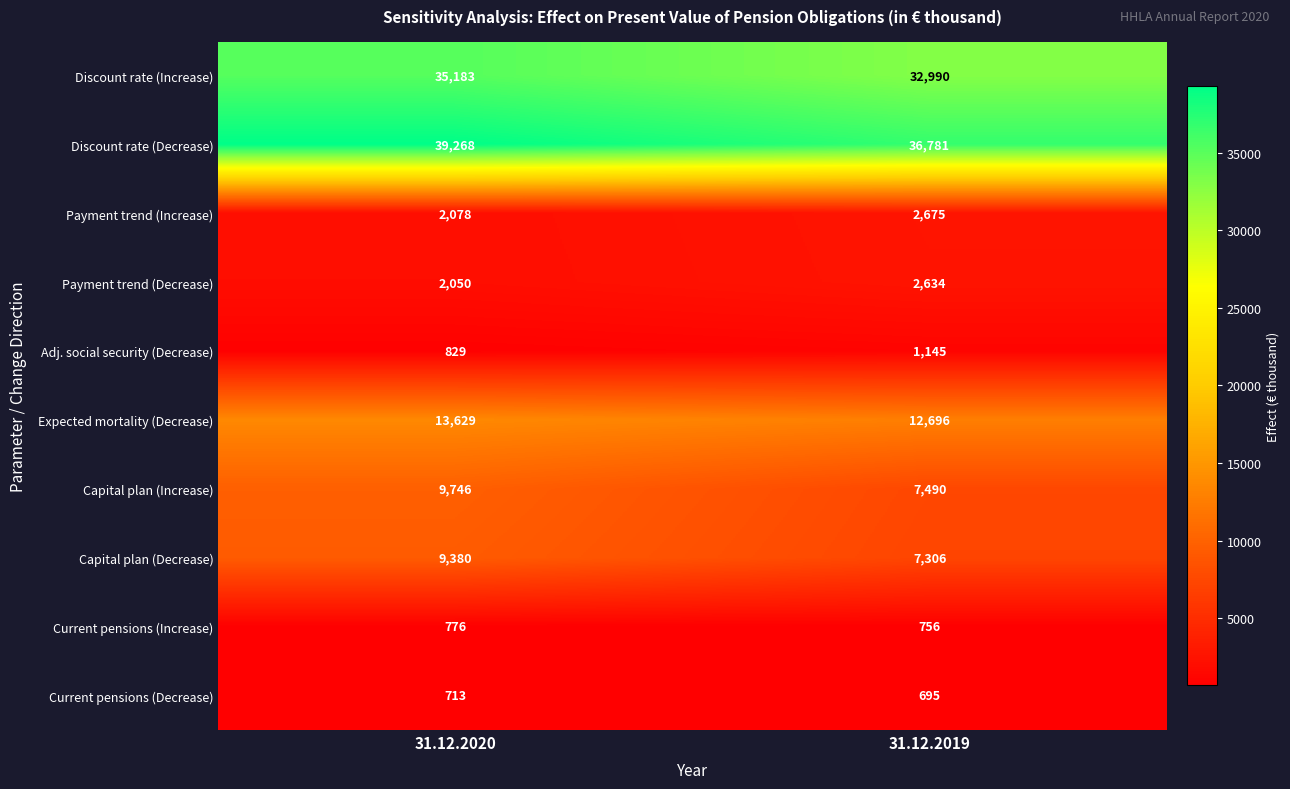

Reading left to right, transcribe all the data shown in this chart.

Discount rate (Increase): 31.12.2020=35183	31.12.2019=32990
Discount rate (Decrease): 31.12.2020=39268	31.12.2019=36781
Payment trend (Increase): 31.12.2020=2078	31.12.2019=2675
Payment trend (Decrease): 31.12.2020=2050	31.12.2019=2634
Adj. social security (Decrease): 31.12.2020=829	31.12.2019=1145
Expected mortality (Decrease): 31.12.2020=13629	31.12.2019=12696
Capital plan (Increase): 31.12.2020=9746	31.12.2019=7490
Capital plan (Decrease): 31.12.2020=9380	31.12.2019=7306
Current pensions (Increase): 31.12.2020=776	31.12.2019=756
Current pensions (Decrease): 31.12.2020=713	31.12.2019=695